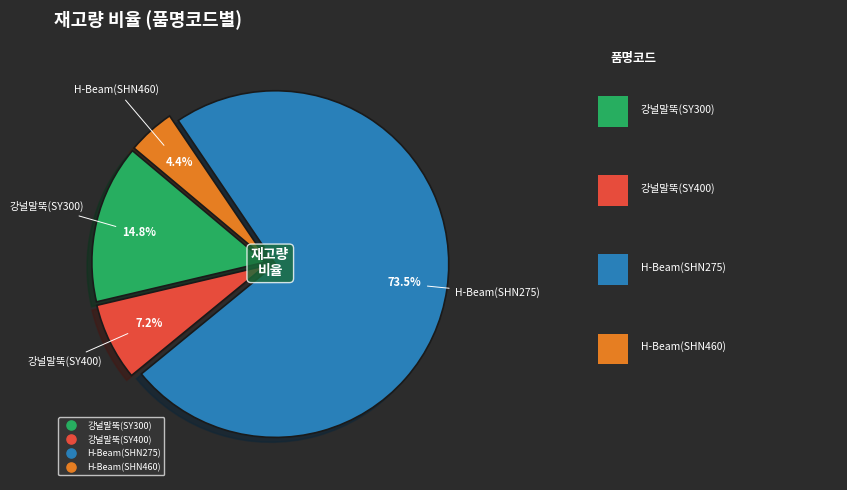

Is there any slice that represents more than half of the pie?

Yes